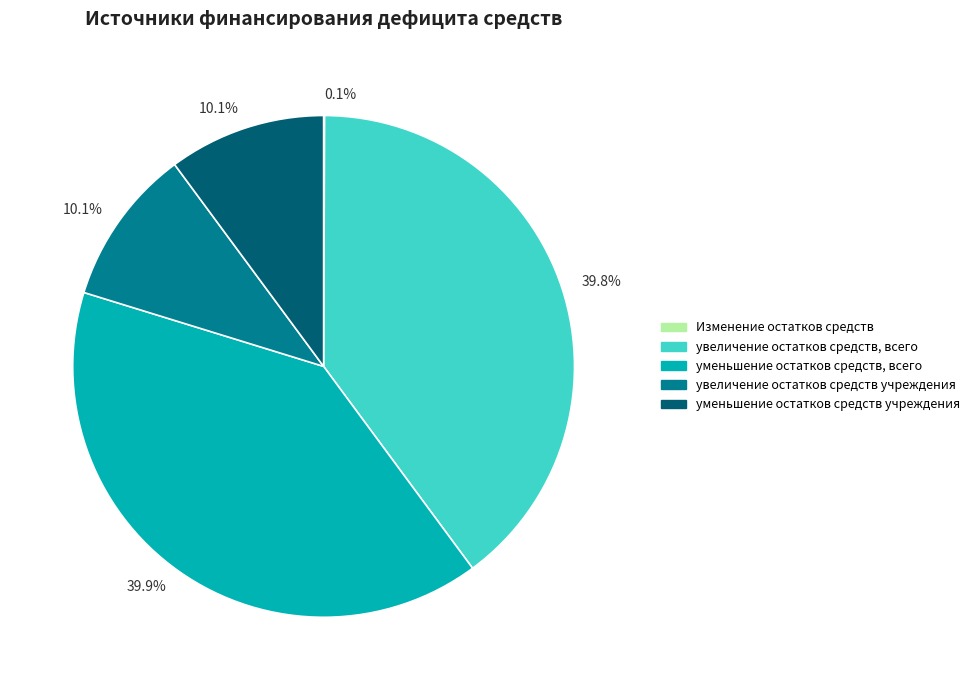

Does any single category account for the majority?

No